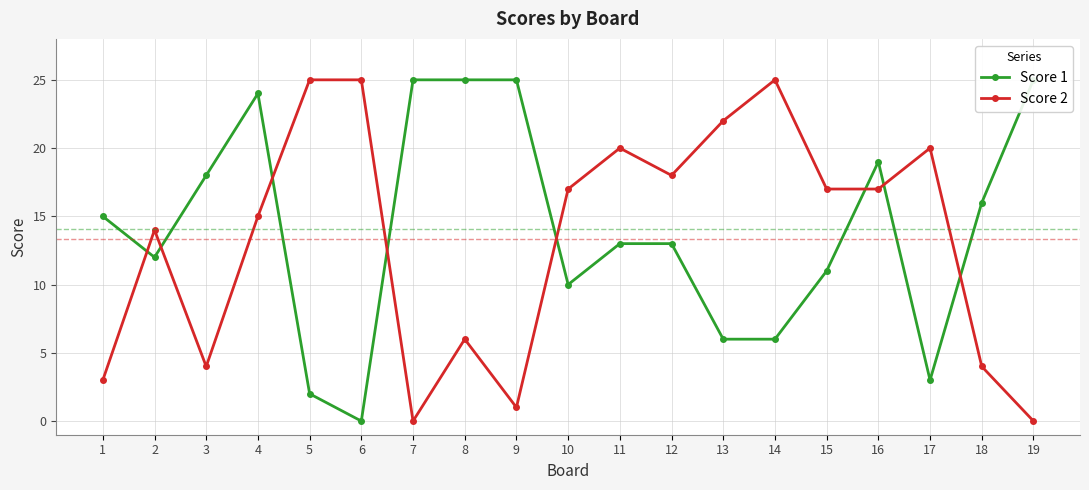

What is the highest value of the Score 2 series?

25